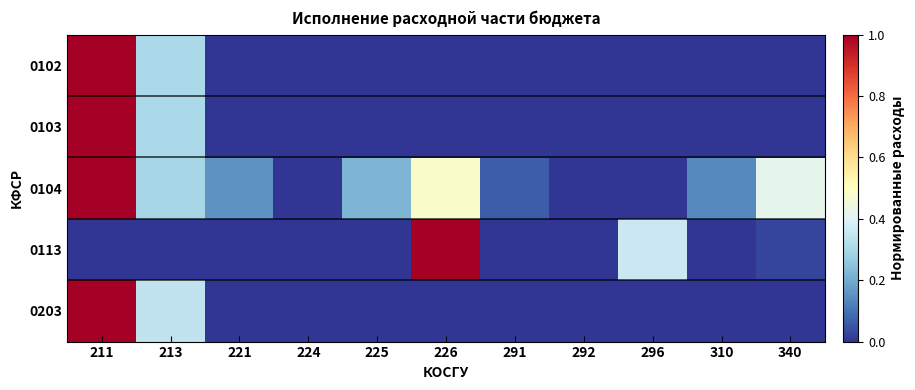

Which series has the largest range (max minus min)?

0102